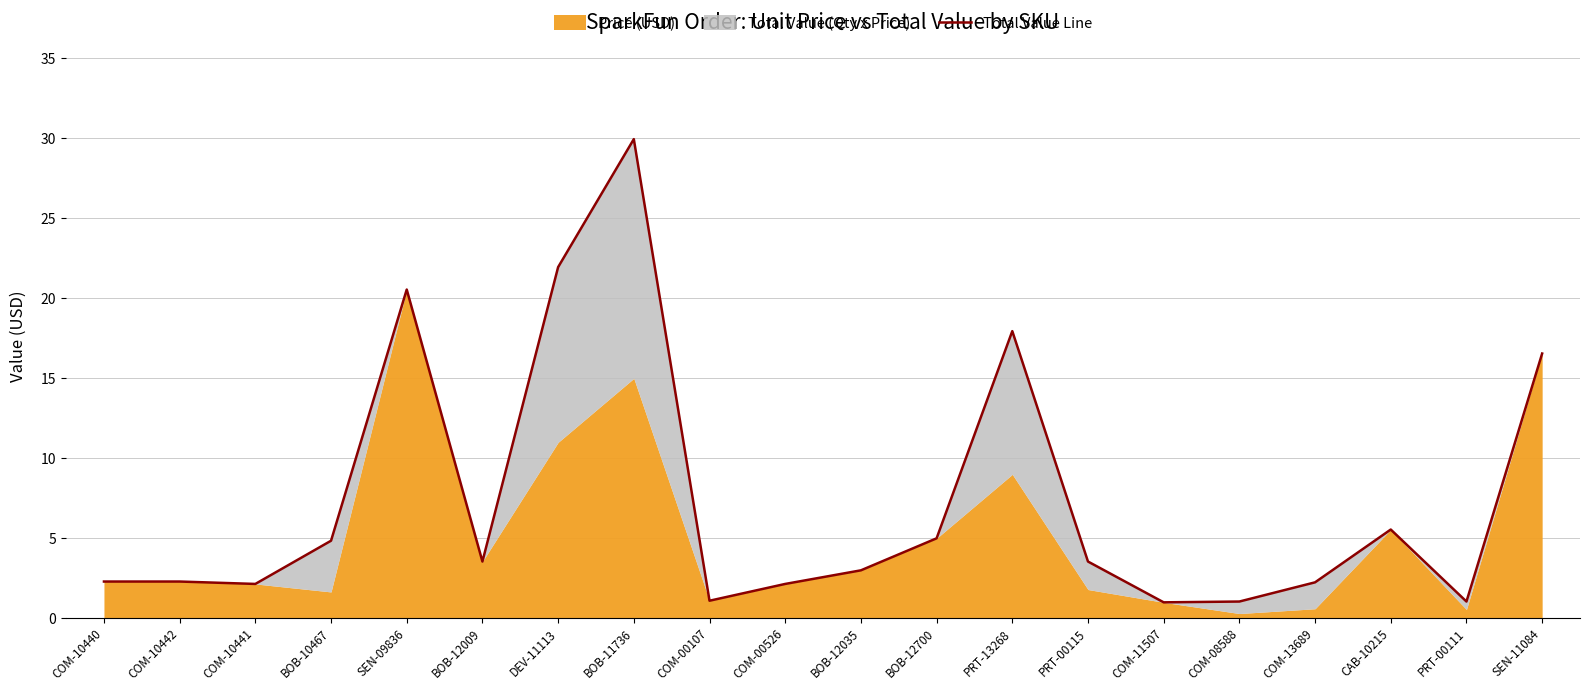

What is the difference between the values at SEN-09836 and COM-10441?

18.4